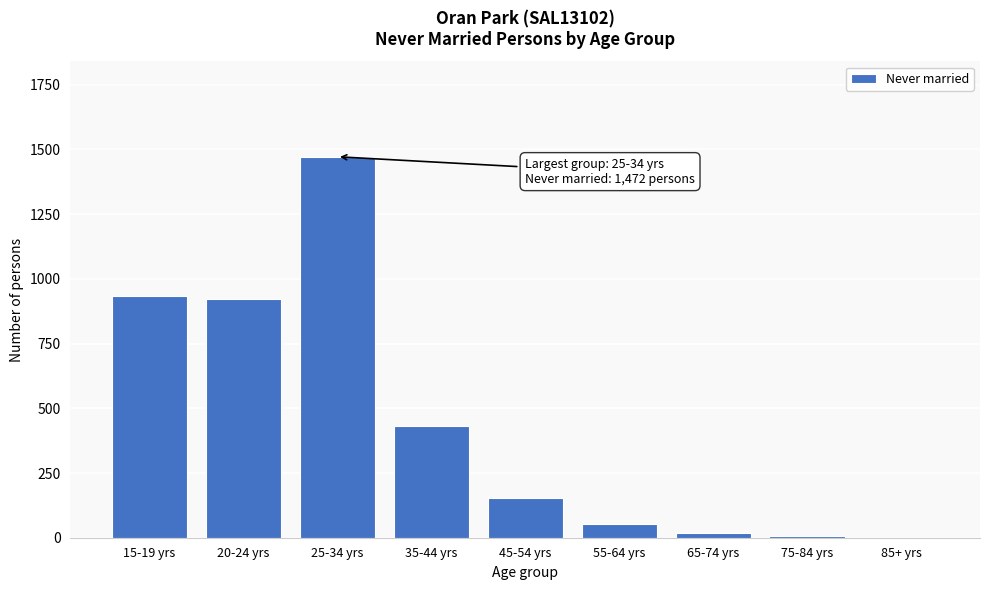

Where is the data nearest to the value 736?

20-24 yrs